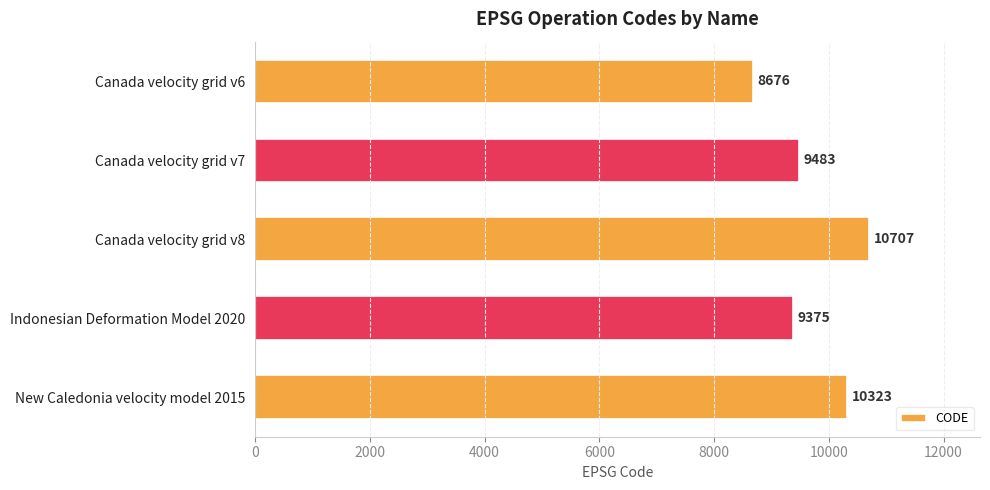

Between Indonesian Deformation Model 2020 and New Caledonia velocity model 2015, which is larger?

New Caledonia velocity model 2015